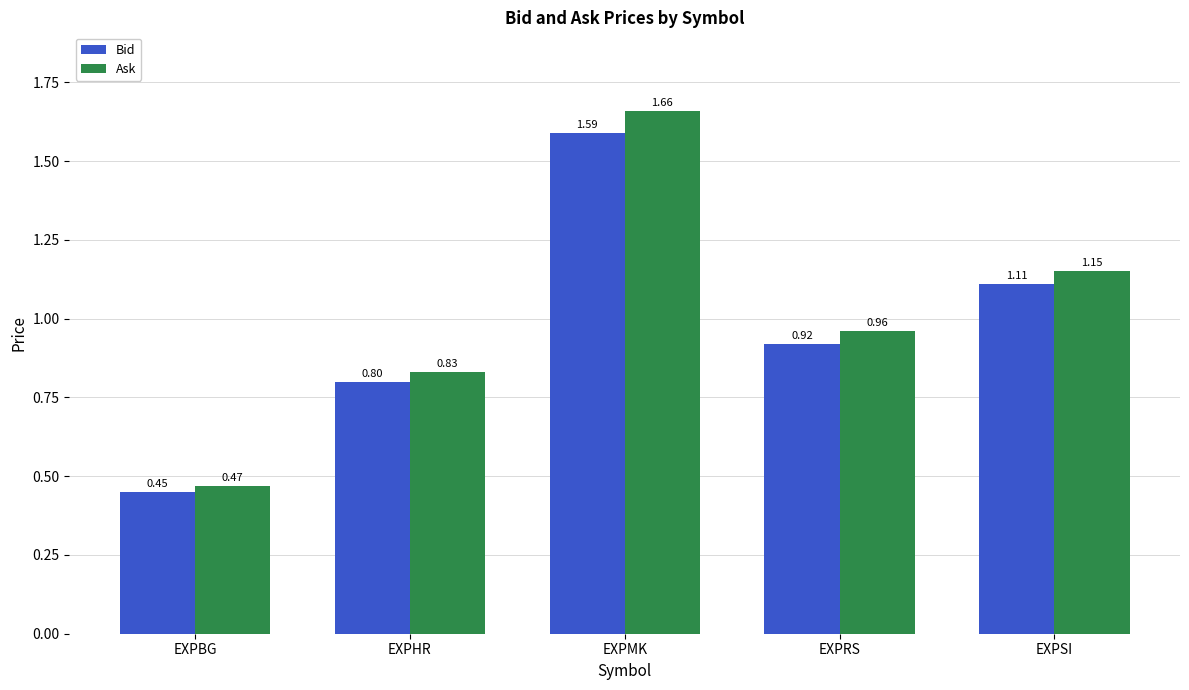

Is the value of Bid at EXPHR greater than the value of Ask at EXPMK?

No